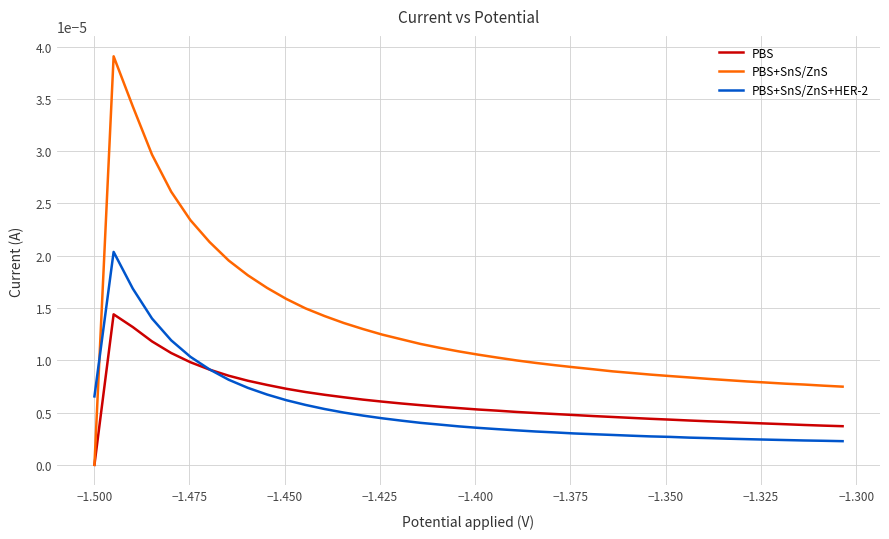

Which series has the largest total across all categories?

PBS+SnS/ZnS